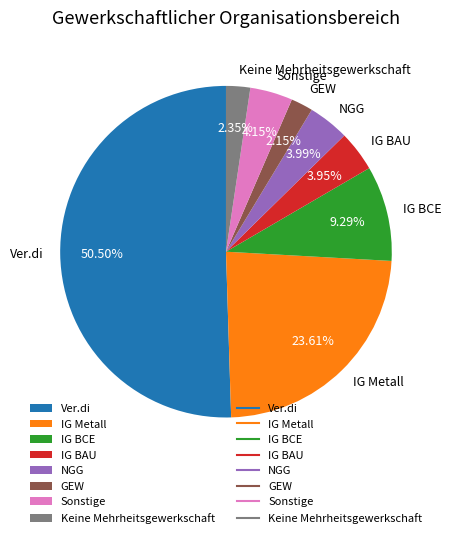

Which category accounts for the majority?

Ver.di